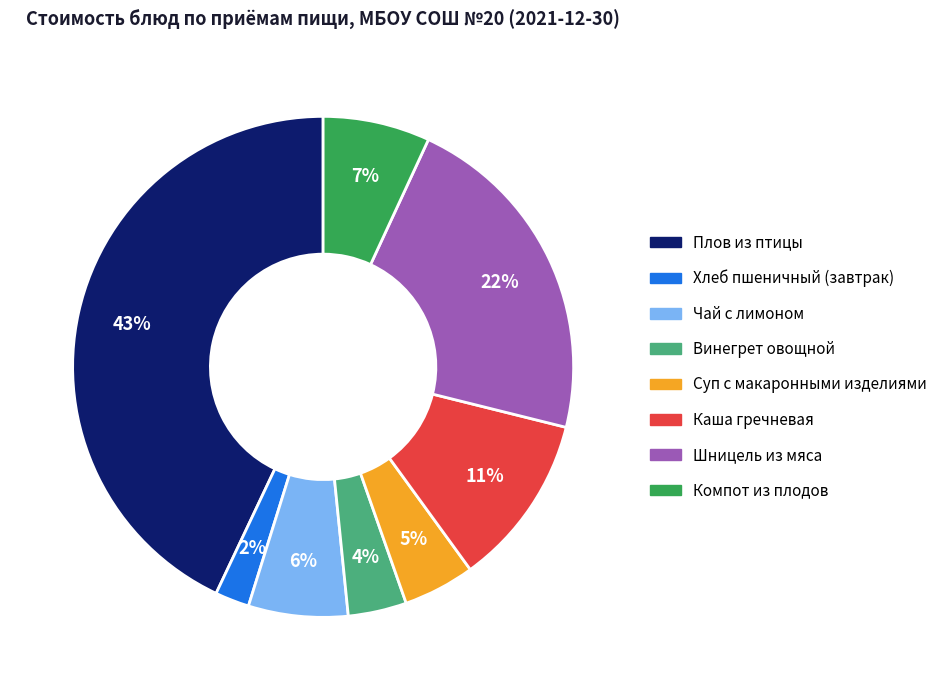

Is it true that Компот из плодов is 7% of the pie?

True